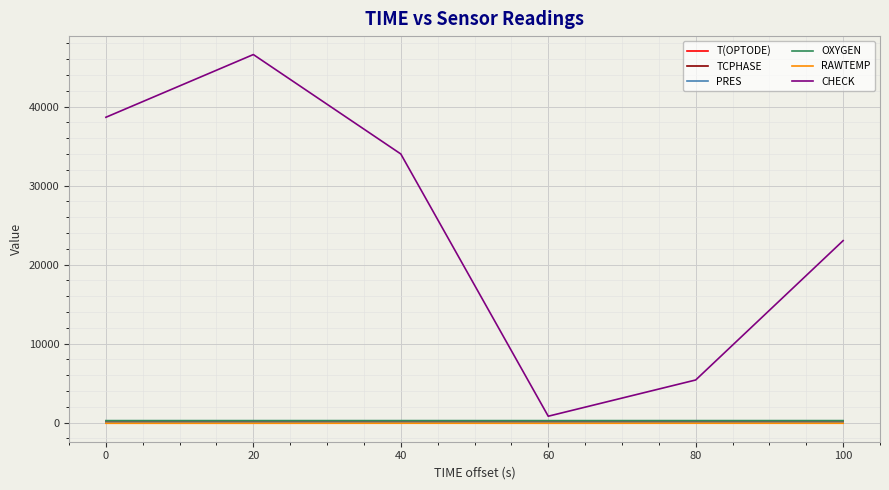

Which series changed the most between 20 and 80?

CHECK